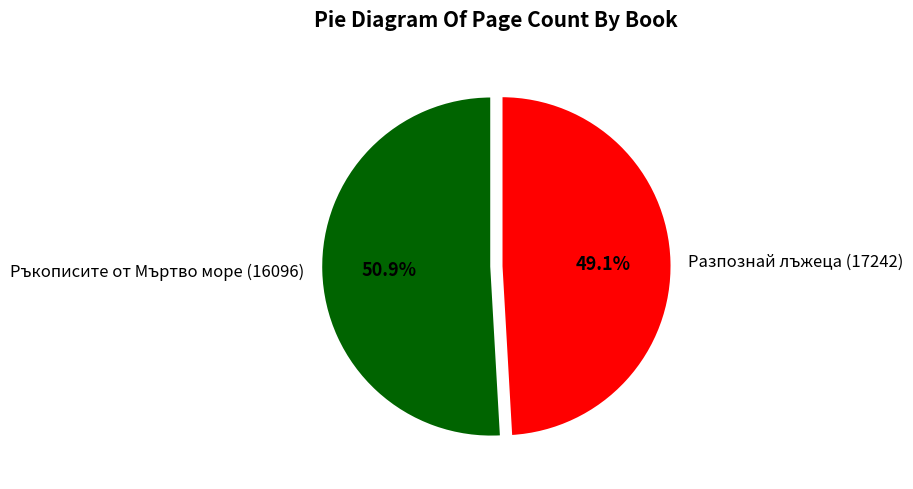

Rank the categories by value from lowest to highest.

Разпознай лъжеца (17242), Ръкописите от Мъртво море (16096)